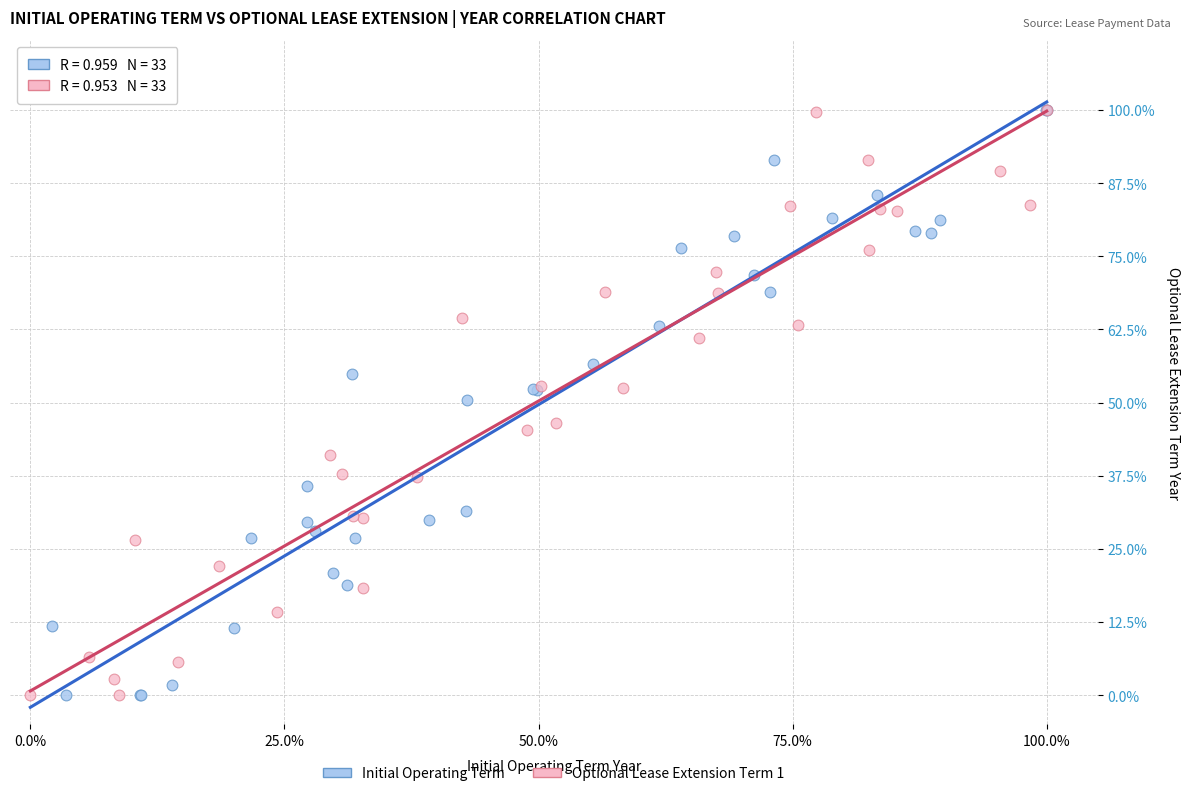

What are all the series names shown in the legend?

Initial Operating Term, Optional Lease Extension Term 1